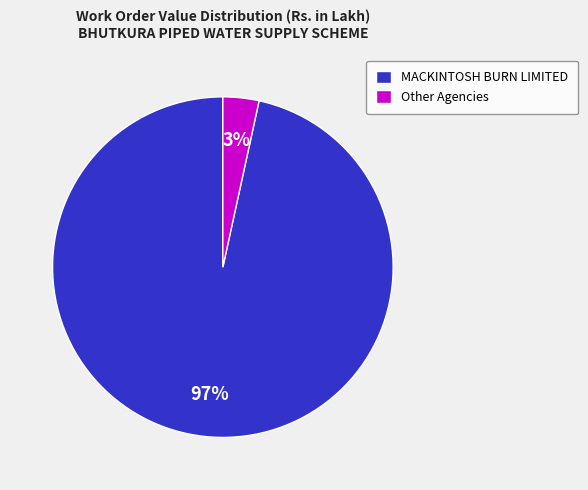

What is the smallest slice in the pie chart?

Other Agencies